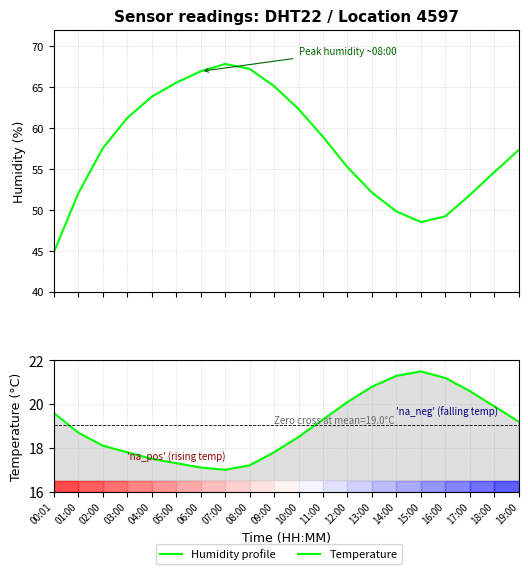

At which category does Temperature reach its first local peak?

15:00